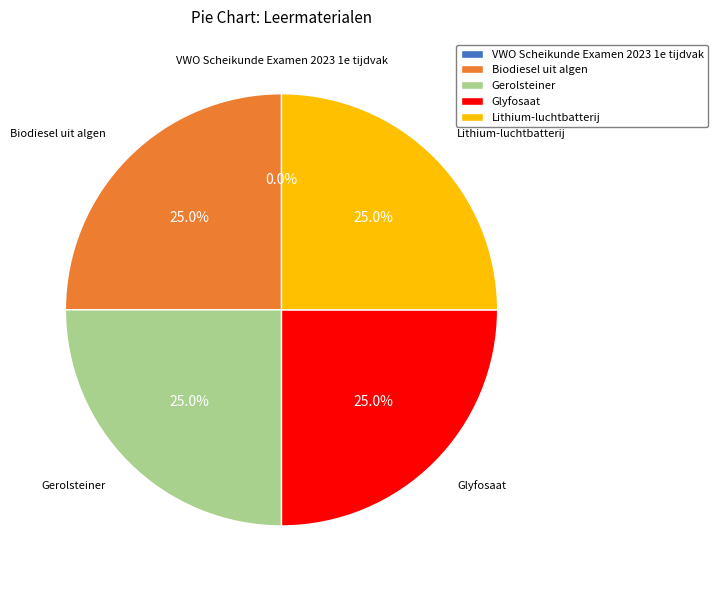

What percentage do Glyfosaat and Gerolsteiner together represent?

50.0%